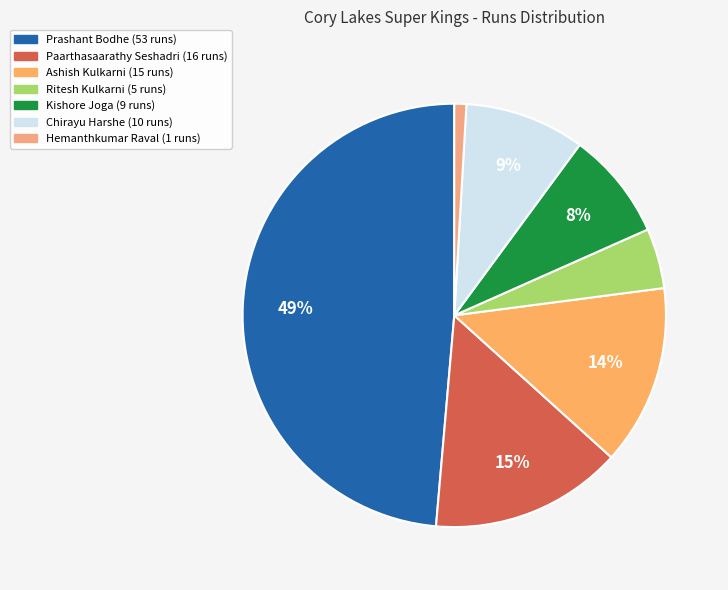

Does Hemanthkumar Raval account for over 50% of the chart?

No